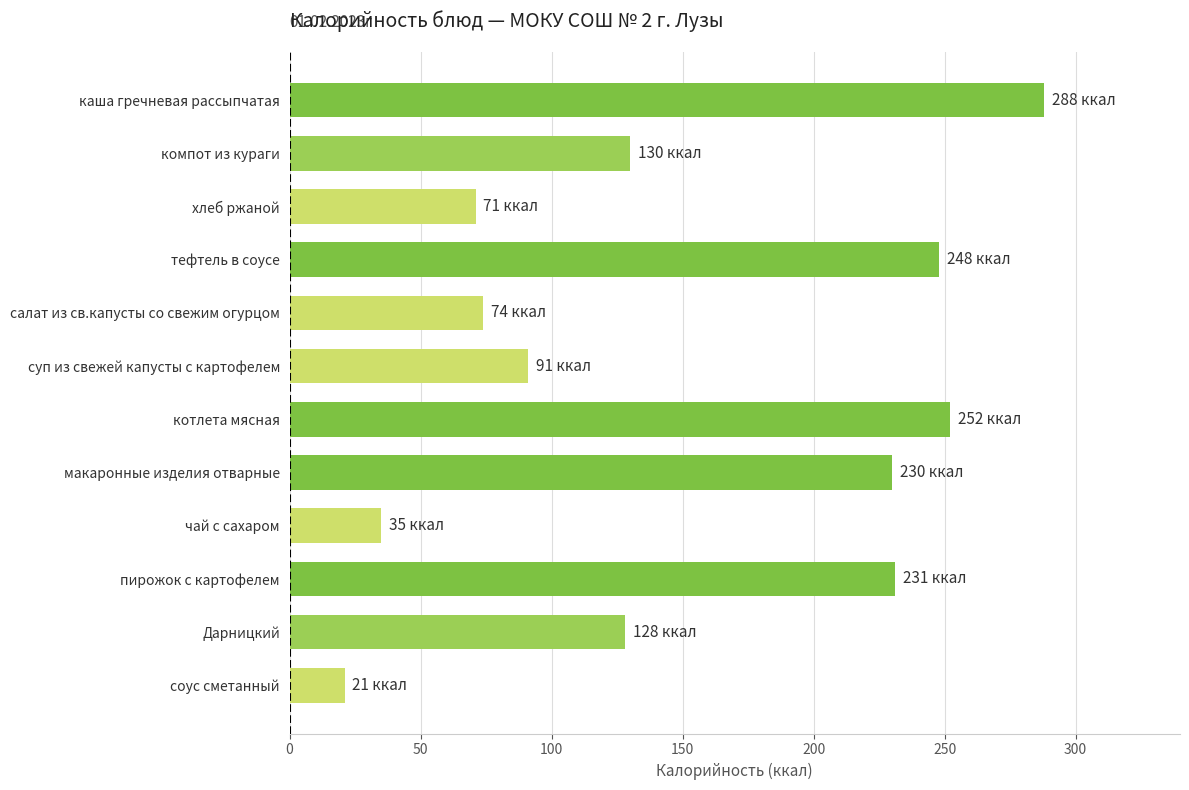

The chart shows a value of 356 at пирожок с картофелем. True or false?

False